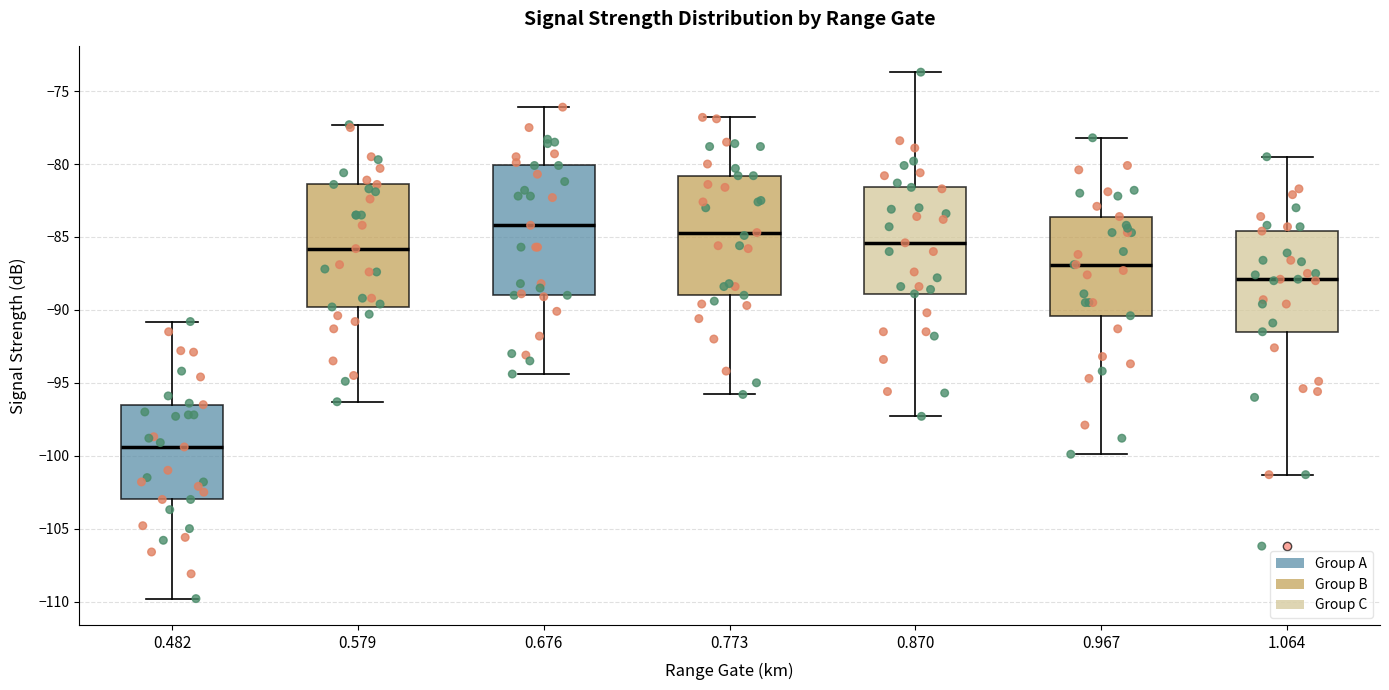

Where does the upper whisker of the box at x = 0.773 end on the y-axis? The values are not printed on the chart, so give them approximately, as read against the axis.

-77.0